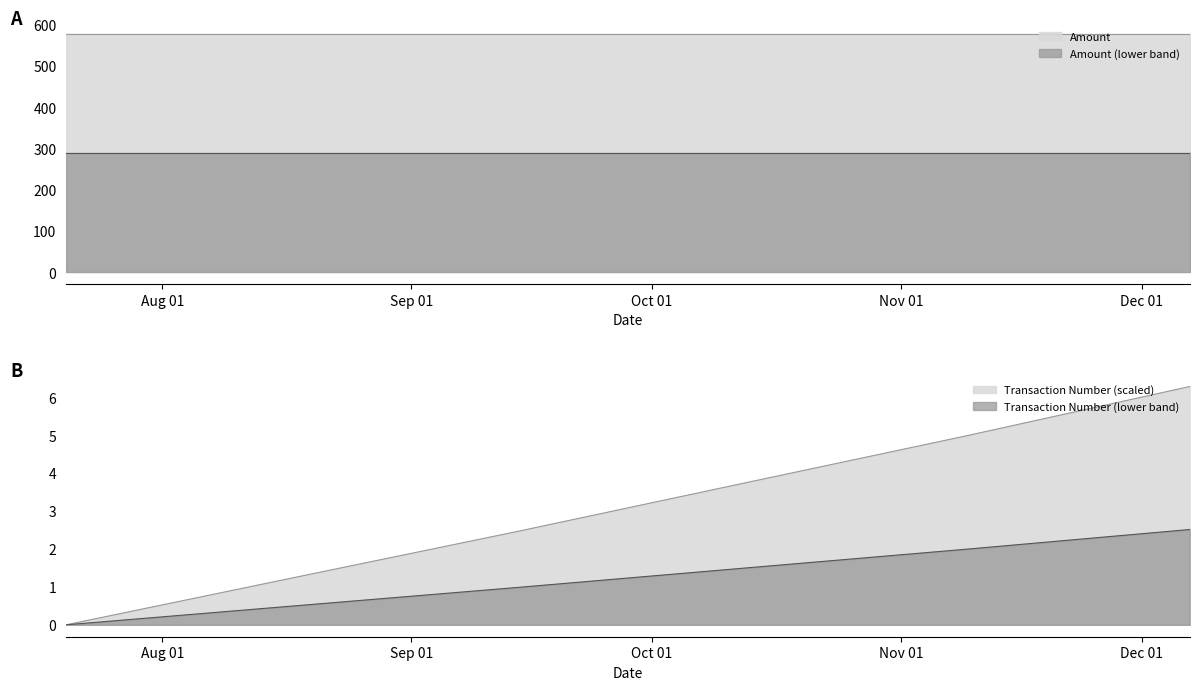

Rank the categories by value from highest to lowest.

2011-12-07, 2011-11-09, 2011-10-12, 2011-09-14, 2011-08-17, 2011-07-20